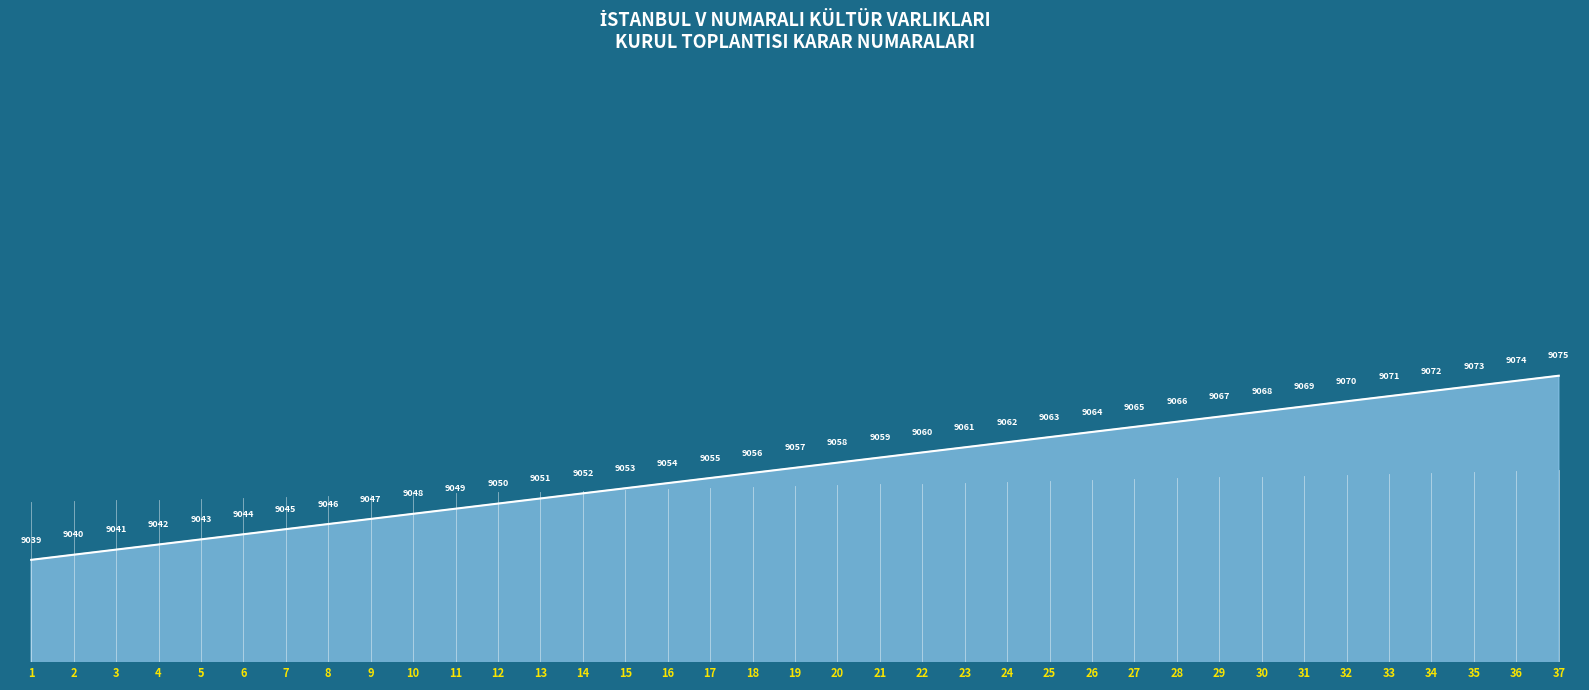

Which has a higher value, 31 or 26?

31